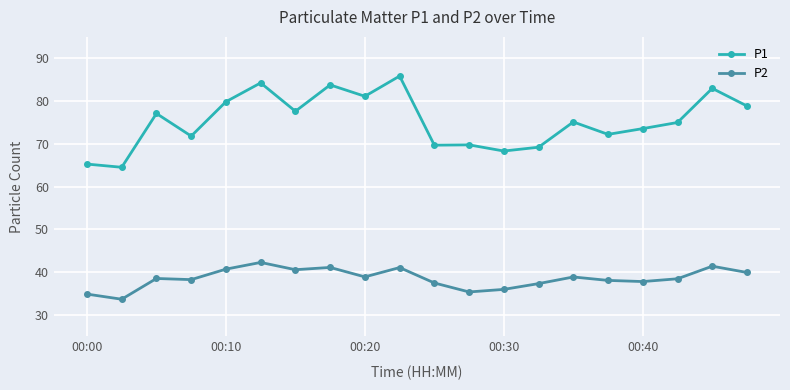

What is the value of the P2 point at the 20th from the left?

40.0